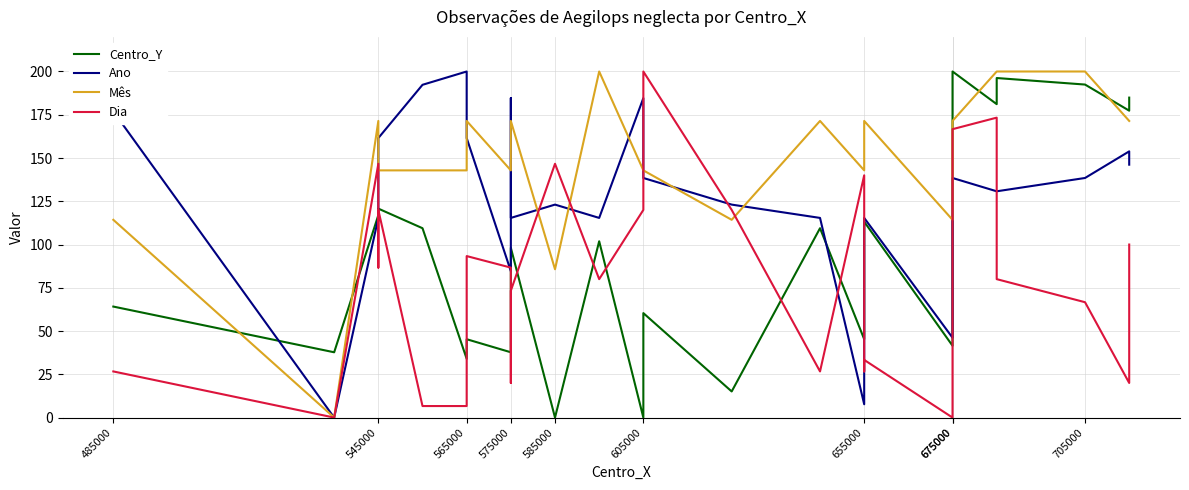

Rank the series by their average value, from lowest to highest.

Dia, Centro_Y, Ano, Mês